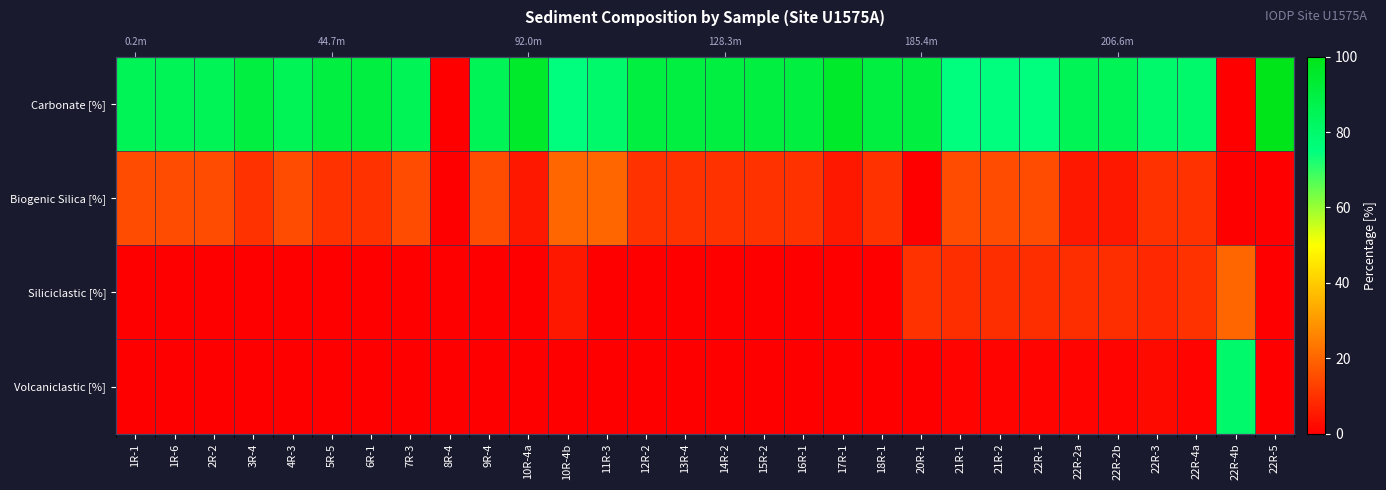

Rank the series at 20R-1 from lowest to highest value.

Biogenic Silica [%], Volcaniclastic [%], Siliciclastic [%], Carbonate [%]